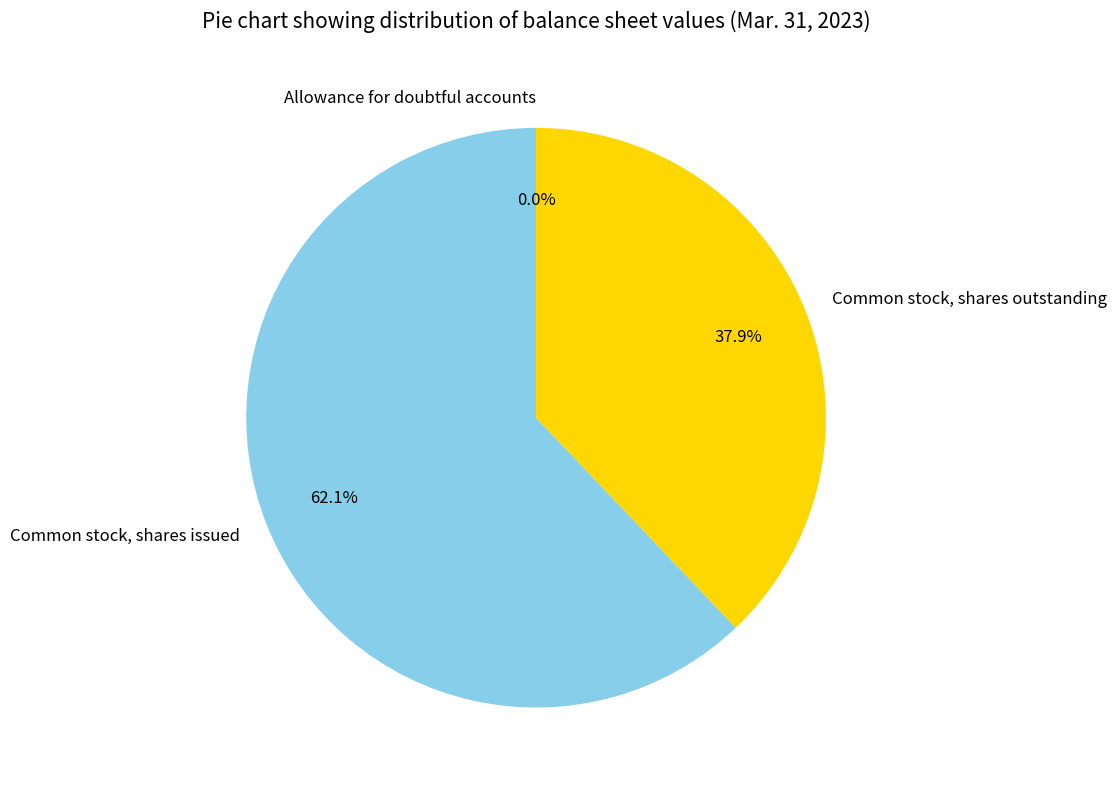

What portion of the pie excludes Common stock, shares outstanding?

62.1%